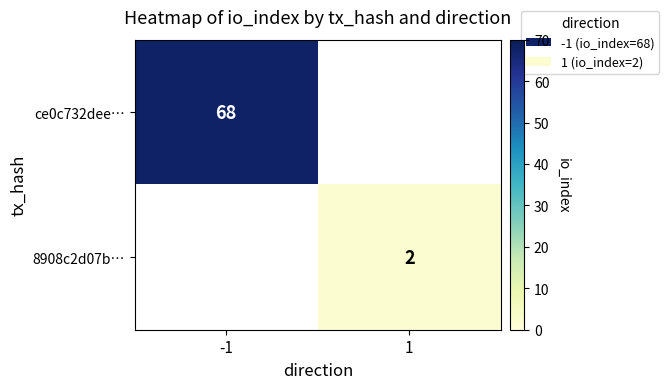

True or false: 8908c2d07b… has a value of 3 at 1.

False